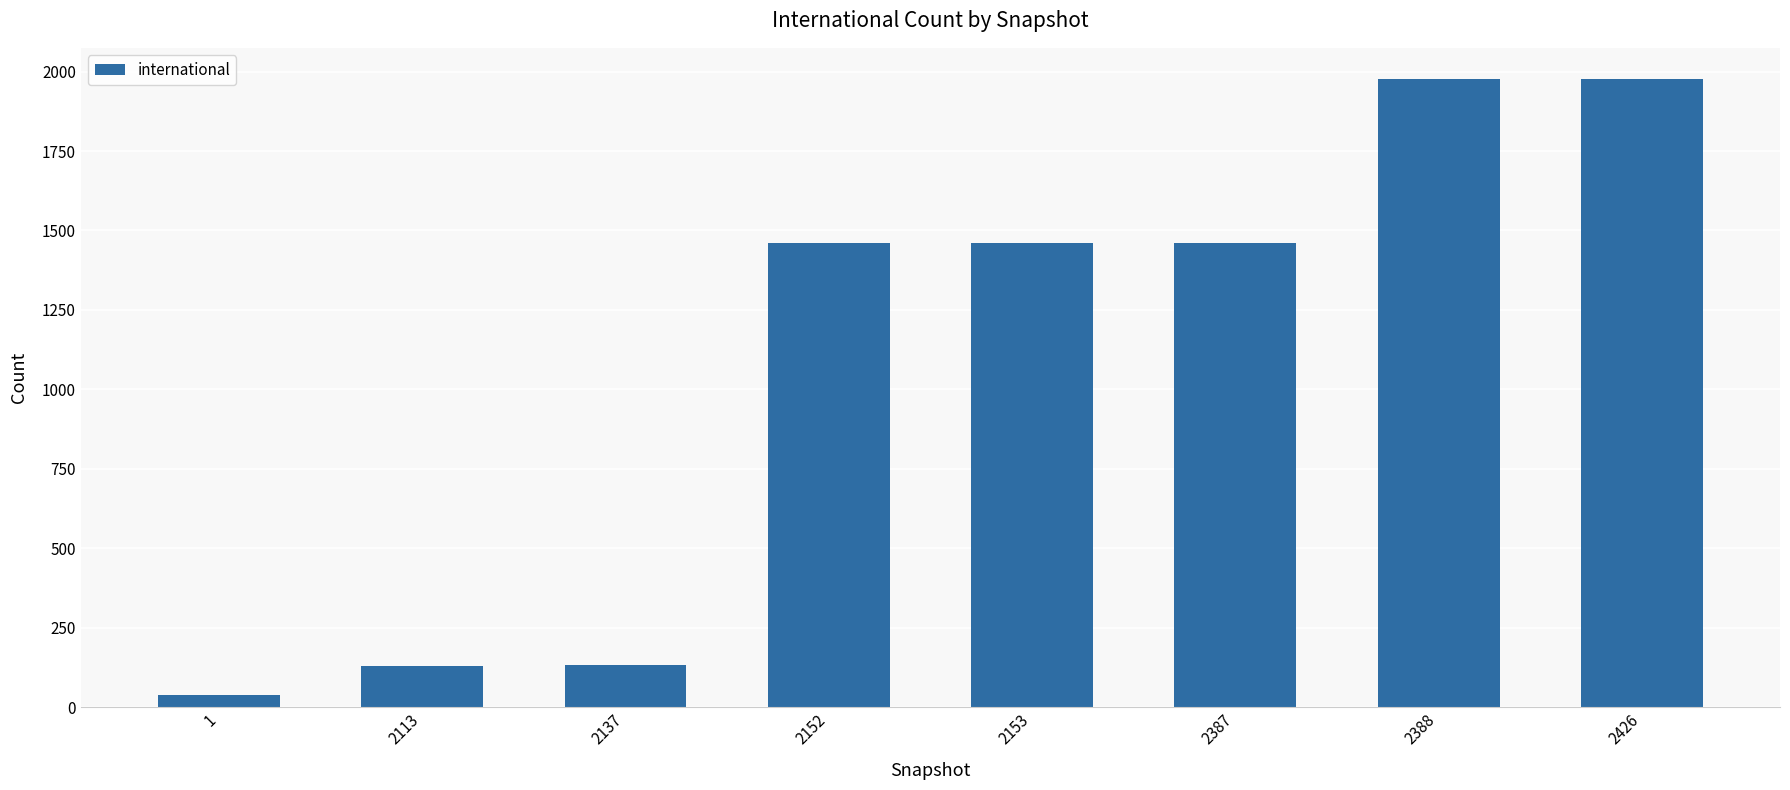

How many values are below 1461?

4